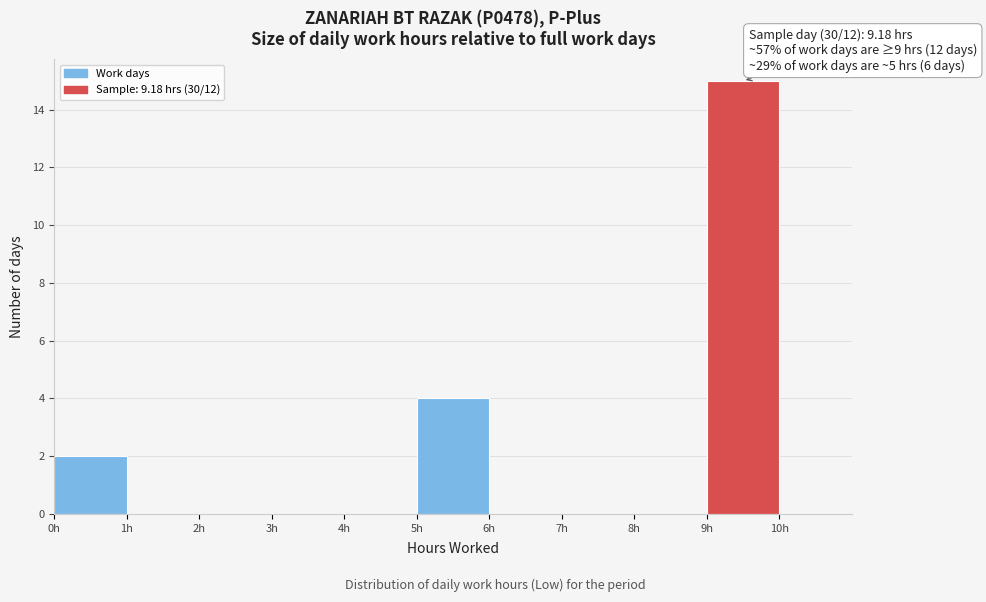

Over which range of the x-axis is the bar tallest?

9 to 10